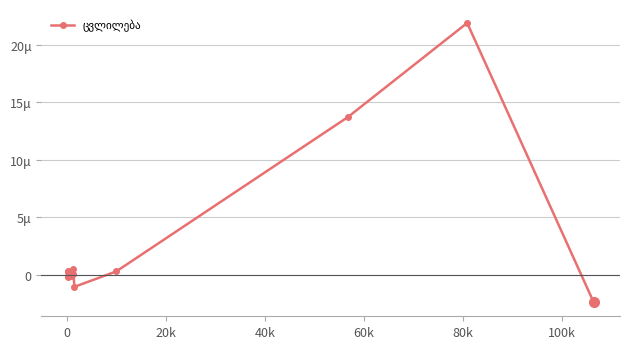

Is this an area chart (filled region under the line)?

No